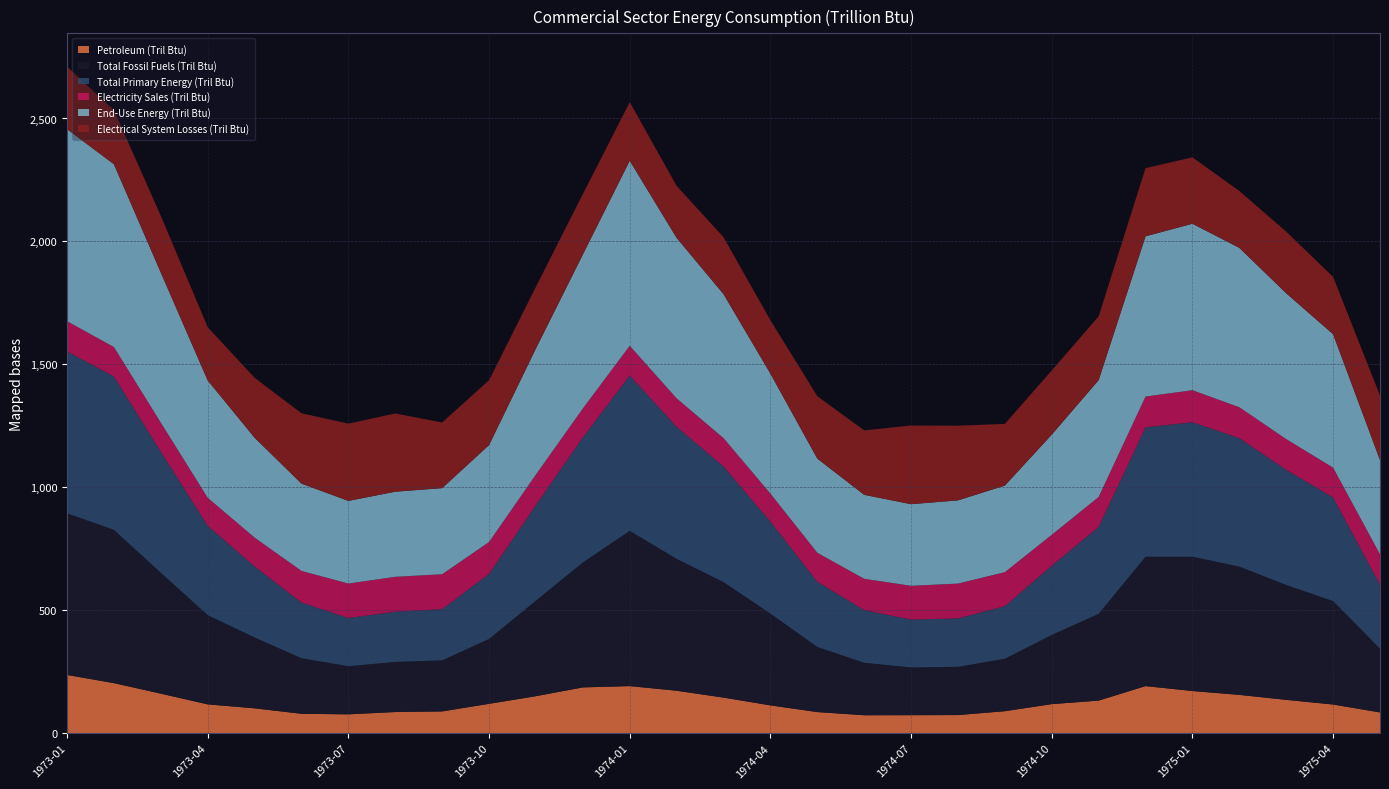

Reading left to right, list all the values displayed in this chart.

Petroleum (Tril Btu): 1973-01=237.0	1973-02=203.7	1973-03=160.9	1973-04=117.3	1973-05=101.3	1973-06=79.0	1973-07=76.8	1973-08=86.2	1973-09=88.7	1973-10=119.5	1973-11=150.6	1973-12=186.3	1974-01=191.6	1974-02=172.8	1974-03=144.8	1974-04=113.3	1974-05=86.0	1974-06=73.1	1974-07=73.3	1974-08=73.8	1974-09=89.6	1974-10=118.3	1974-11=132.6	1974-12=191.6	1975-01=171.7	1975-02=155.9	1975-03=135.7	1975-04=116.8	1975-05=84.5
Total Fossil Fuels (Tril Btu): 1973-01=657.4	1973-02=623.2	1973-03=491.6	1973-04=362.8	1973-05=288.1	1973-06=225.9	1973-07=195.7	1973-08=203.7	1973-09=207.6	1973-10=263.8	1973-11=388.6	1973-12=508.0	1974-01=631.3	1974-02=536.4	1974-03=469.7	1974-04=373.2	1974-05=264.7	1974-06=213.3	1974-07=194.1	1974-08=196.2	1974-09=213.3	1974-10=281.2	1974-11=352.9	1974-12=526.0	1975-01=546.1	1975-02=521.7	1975-03=467.3	1975-04=420.5	1975-05=259.3
Total Primary Energy (Tril Btu): 1973-01=658.0	1973-02=623.8	1973-03=492.1	1973-04=363.4	1973-05=288.6	1973-06=226.5	1973-07=196.2	1973-08=204.2	1973-09=208.2	1973-10=264.4	1973-11=389.1	1973-12=508.5	1974-01=631.9	1974-02=536.9	1974-03=470.3	1974-04=373.8	1974-05=265.3	1974-06=213.9	1974-07=194.7	1974-08=196.8	1974-09=213.9	1974-10=281.8	1974-11=353.4	1974-12=526.6	1975-01=546.8	1975-02=522.3	1975-03=468.0	1975-04=421.2	1975-05=260.0
Electricity Sales (Tril Btu): 1973-01=123.2	1973-02=119.8	1973-03=118.3	1973-04=113.9	1973-05=117.6	1973-06=128.7	1973-07=140.0	1973-08=142.0	1973-09=142.1	1973-10=129.9	1973-11=123.7	1973-12=117.6	1974-01=120.8	1974-02=115.8	1974-03=115.4	1974-04=114.2	1974-05=117.8	1974-06=127.6	1974-07=137.2	1974-08=141.7	1974-09=138.3	1974-10=125.7	1974-11=121.8	1974-12=125.1	1975-01=130.4	1975-02=125.8	1975-03=125.2	1975-04=121.5	1975-05=123.5
End-Use Energy (Tril Btu): 1973-01=781.2	1973-02=743.5	1973-03=610.4	1973-04=477.3	1973-05=406.2	1973-06=355.1	1973-07=336.2	1973-08=346.2	1973-09=350.3	1973-10=394.2	1973-11=512.8	1973-12=626.2	1974-01=752.7	1974-02=652.7	1974-03=585.6	1974-04=488.0	1974-05=383.1	1974-06=341.5	1974-07=332.0	1974-08=338.5	1974-09=352.2	1974-10=407.5	1974-11=475.2	1974-12=651.6	1975-01=677.1	1975-02=648.1	1975-03=593.2	1975-04=542.7	1975-05=383.5
Electrical System Losses (Tril Btu): 1973-01=254.0	1973-02=219.8	1973-03=230.6	1973-04=216.7	1973-05=243.8	1973-06=286.0	1973-07=314.1	1973-08=318.1	1973-09=266.9	1973-10=263.8	1973-11=250.9	1973-12=245.7	1974-01=238.0	1974-02=211.6	1974-03=231.4	1974-04=217.0	1974-05=253.9	1974-06=262.0	1974-07=319.9	1974-08=303.7	1974-09=250.9	1974-10=260.9	1974-11=259.4	1974-12=277.2	1975-01=269.9	1975-02=231.3	1975-03=250.5	1975-04=233.2	1975-05=262.4